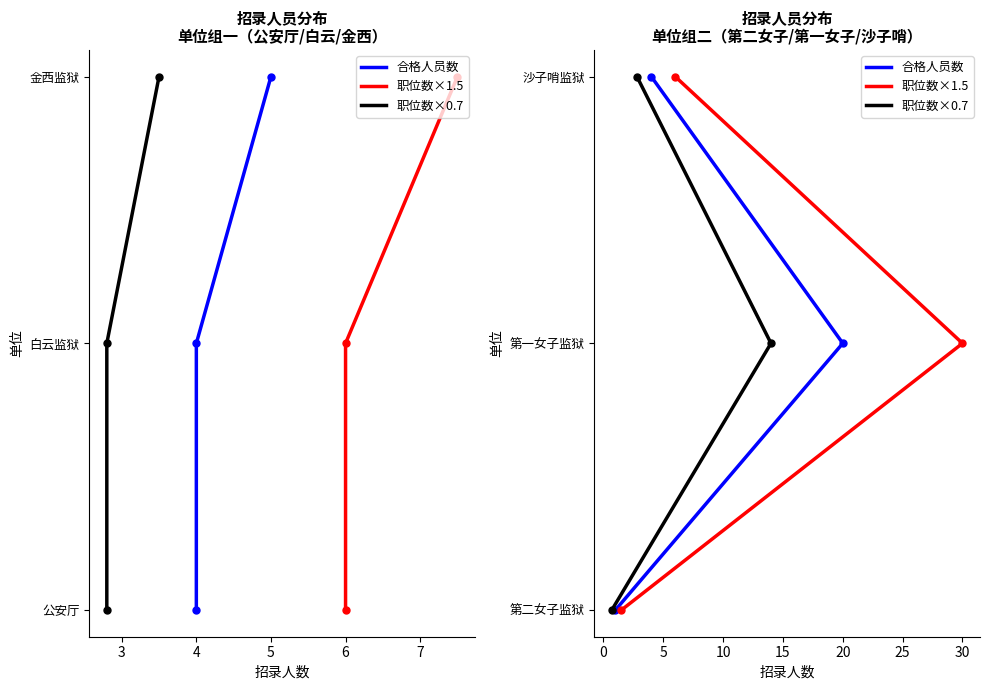

Between 4 and 2, which is larger?

4